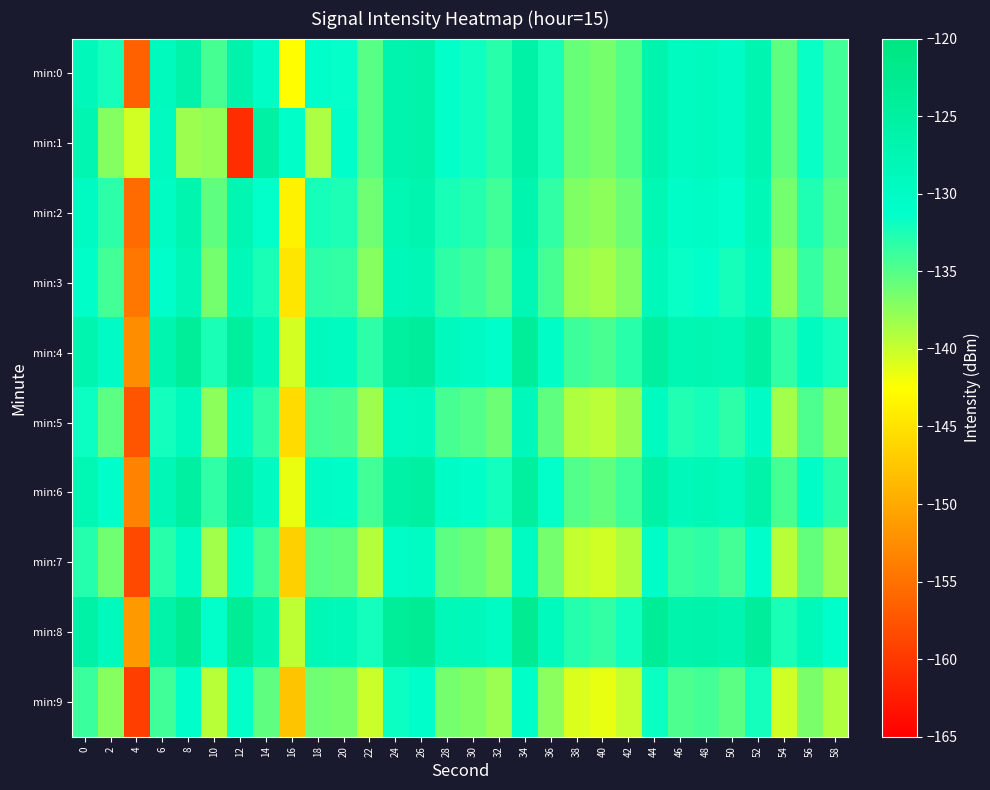

Which label corresponds to the smallest value in the chart?

12